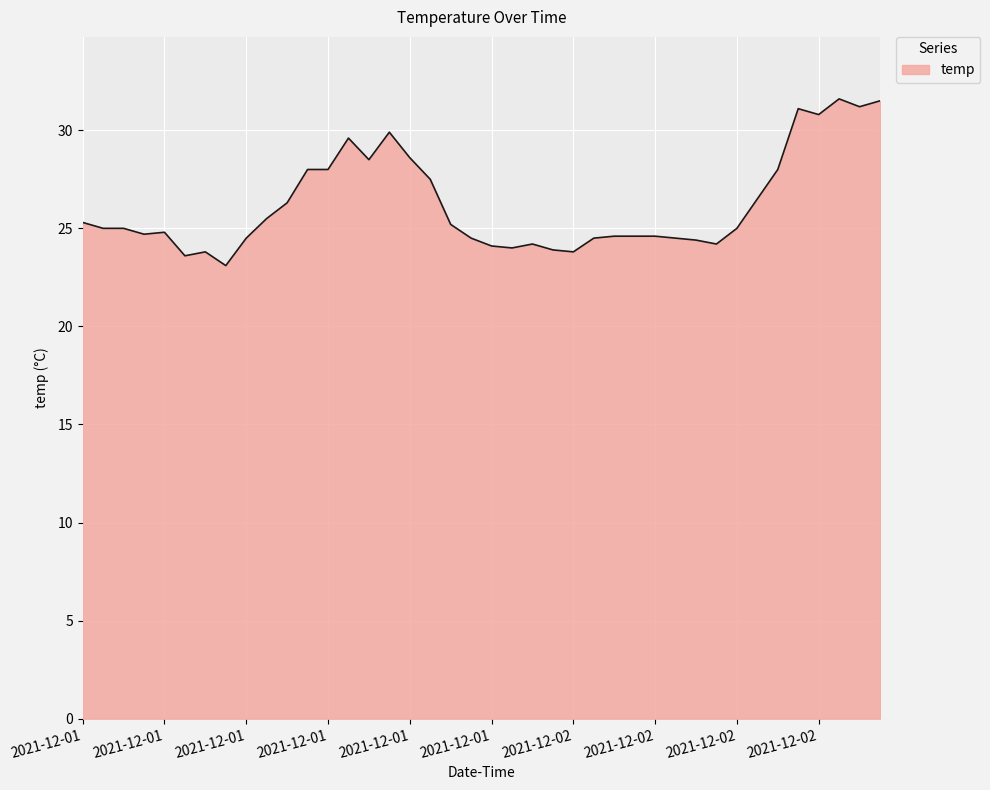

What is the difference between the maximum and minimum values?

8.5